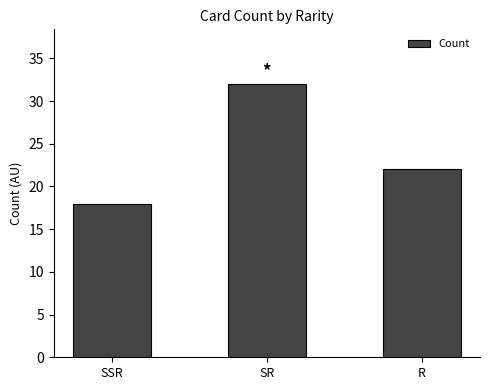

What is the value of the 3rd bar from the left?

22